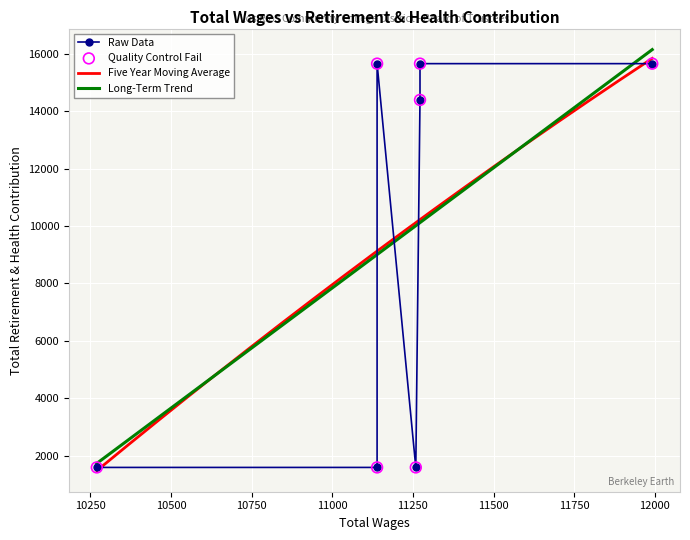

What is the ratio of the value at 11272.0 to the value at 11259.0?

9.8